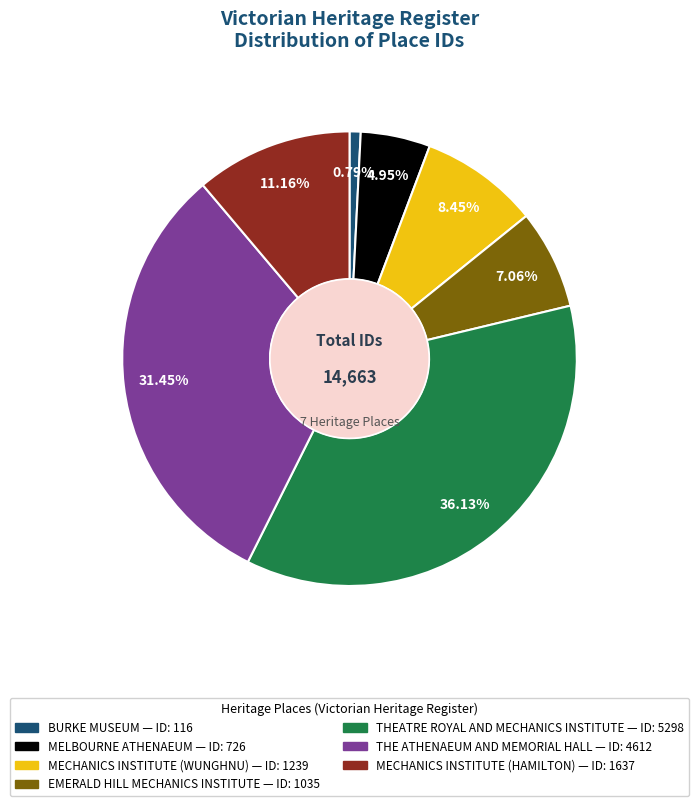

Count the number of slices in the pie.

7